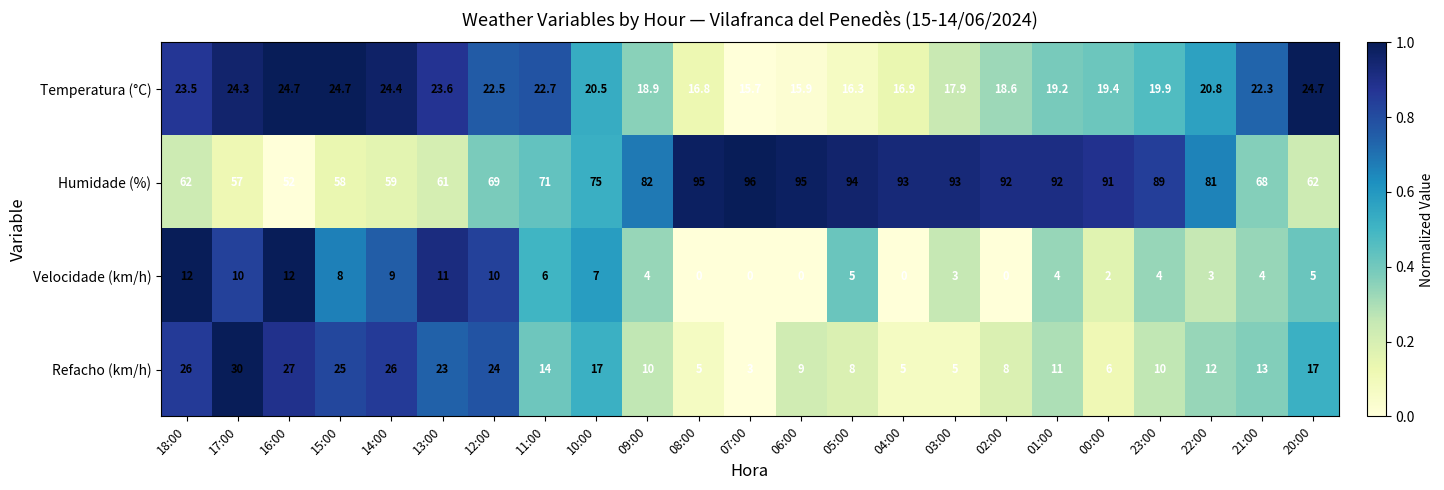

What is the difference between the maximum and minimum values in the Velocidade (km/h) series?

12.0